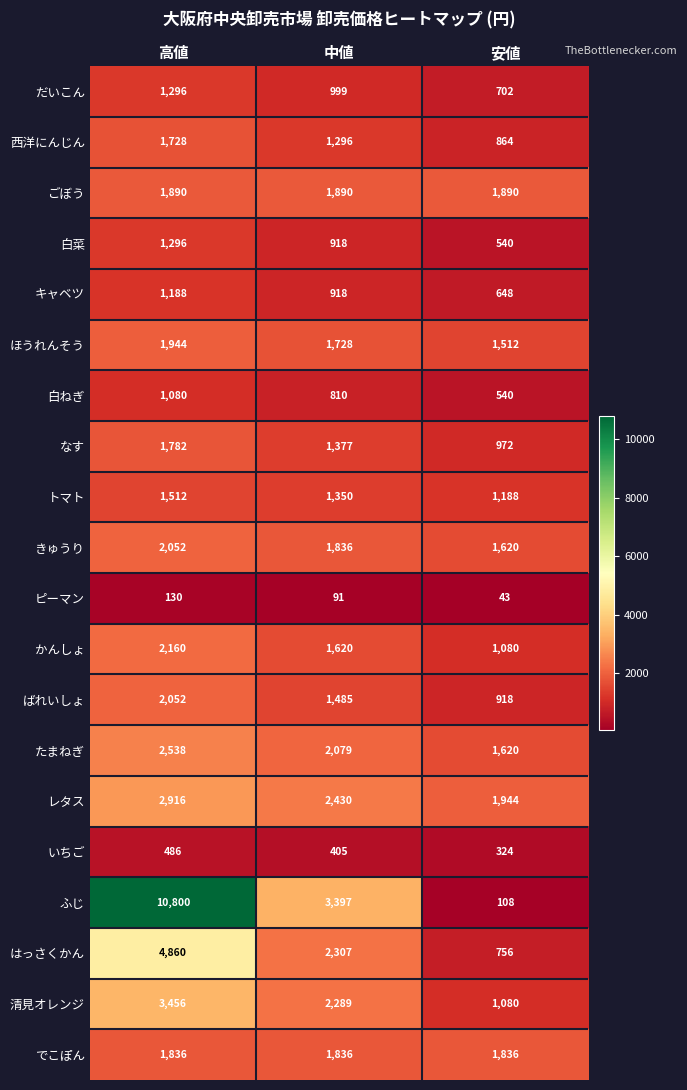

What is the difference between the レタス values at 高値 and 安値?

972